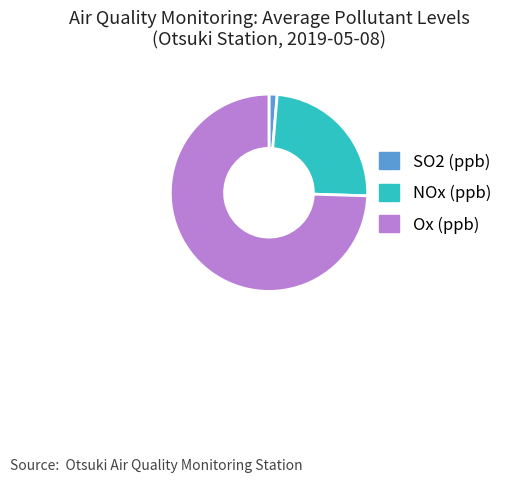

Do Ox (ppb) and NOx (ppb) together represent more than half of the pie?

Yes